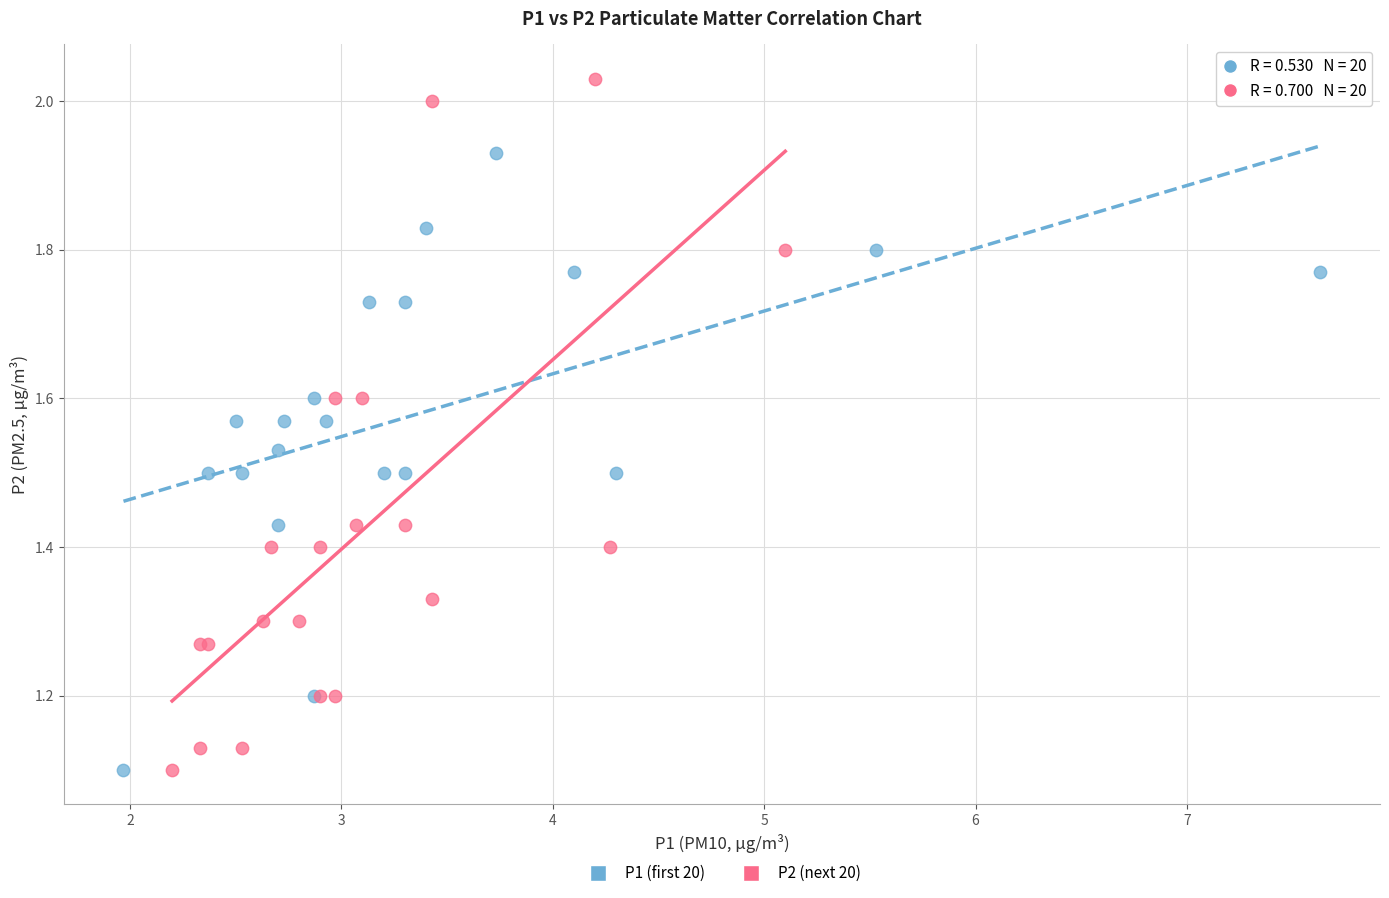

Which series has the widest spread of Y values?

P2 (next 20)